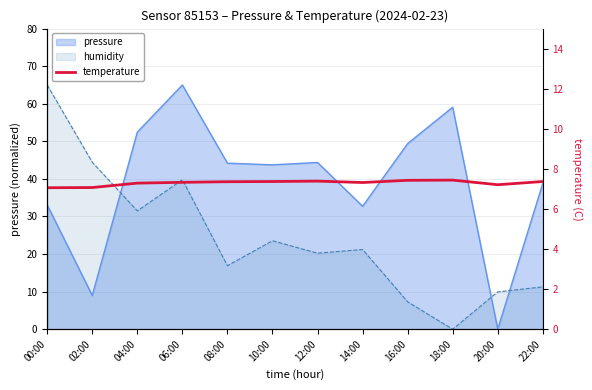

What is the label of the 3rd point from the left?

04:00